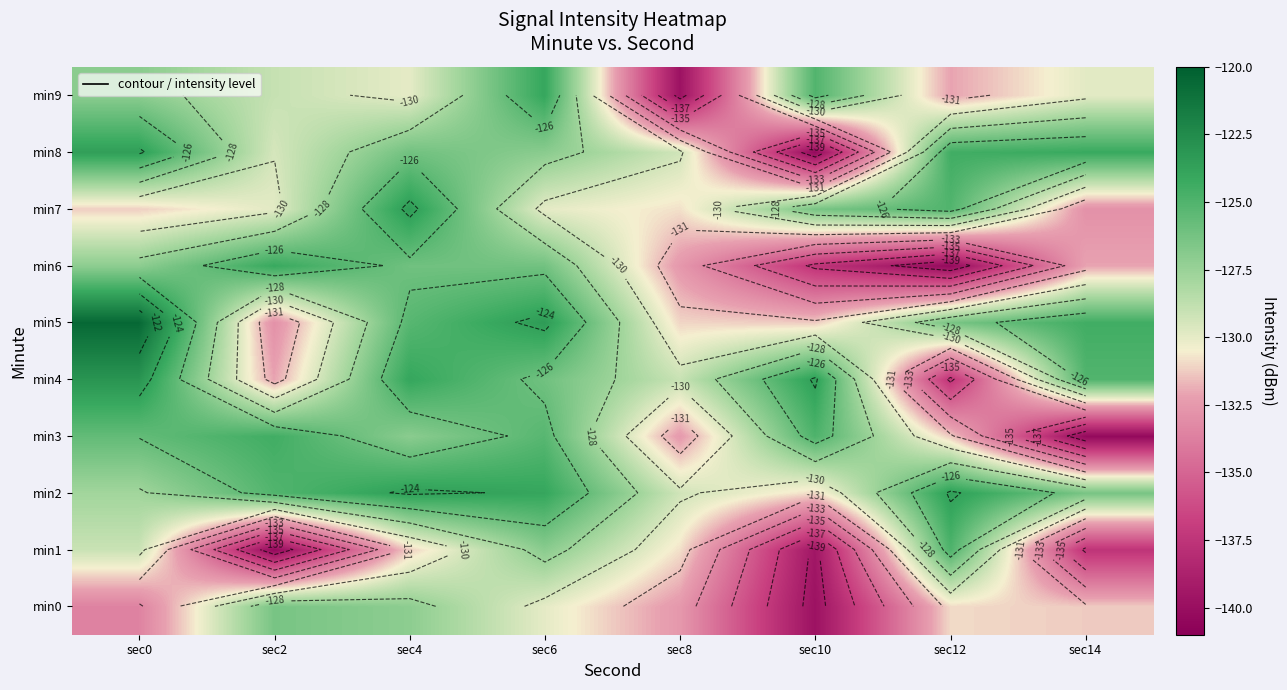

Between sec0 and sec4, which is larger?

sec4